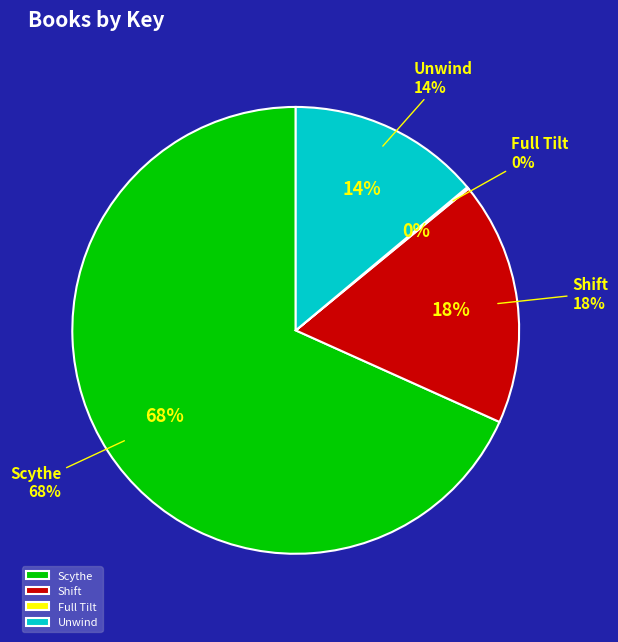

True or false: Shift accounts for 18% of the total.

True